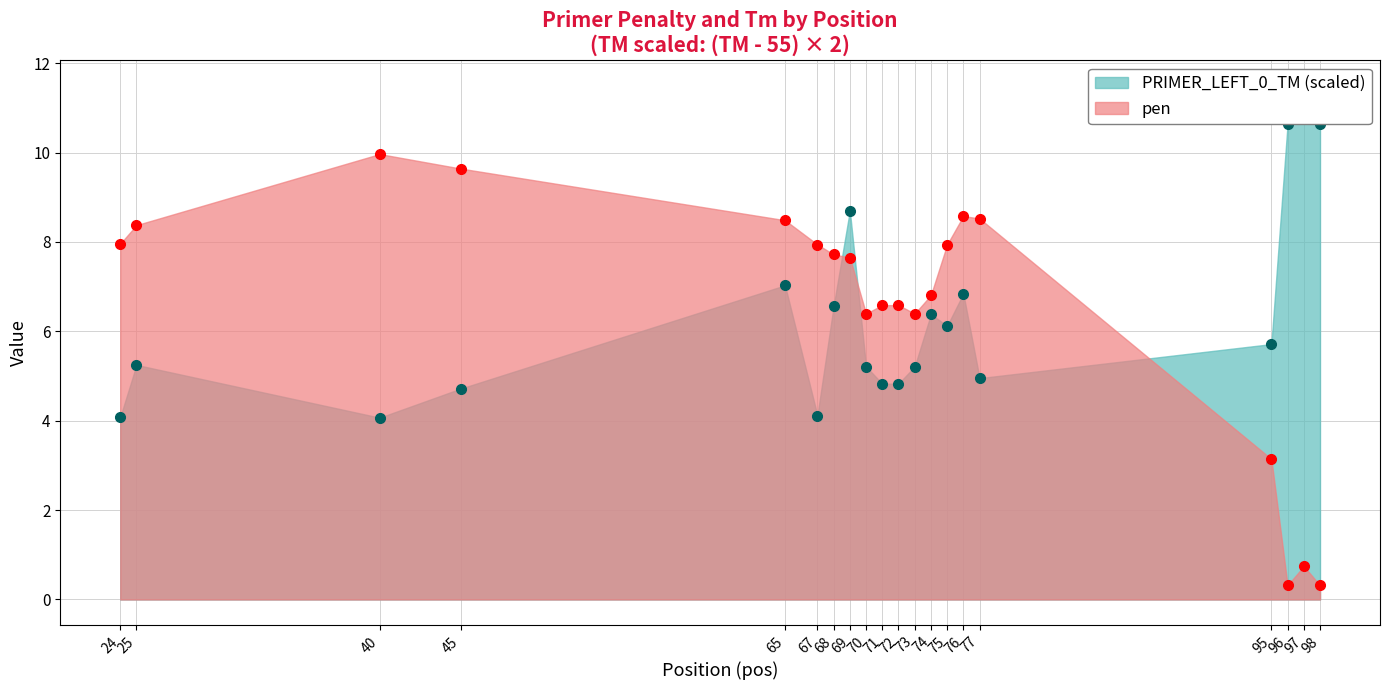

True or false: PRIMER_LEFT_0_TM and pen cross at least once.

True